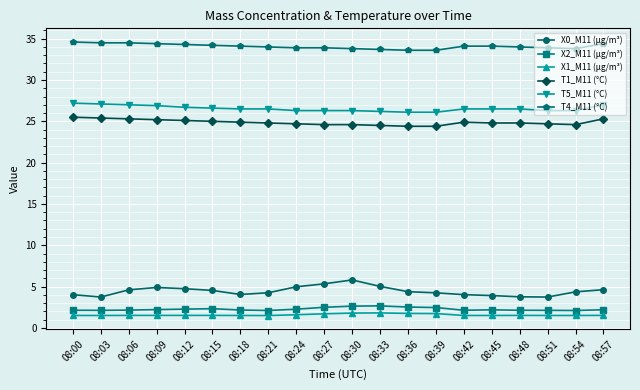

Does the chart have visible grid lines?

Yes